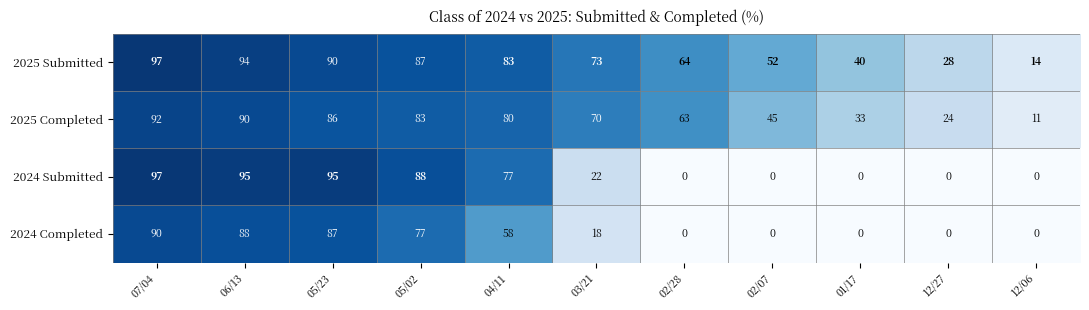

What is the greatest value displayed?

97